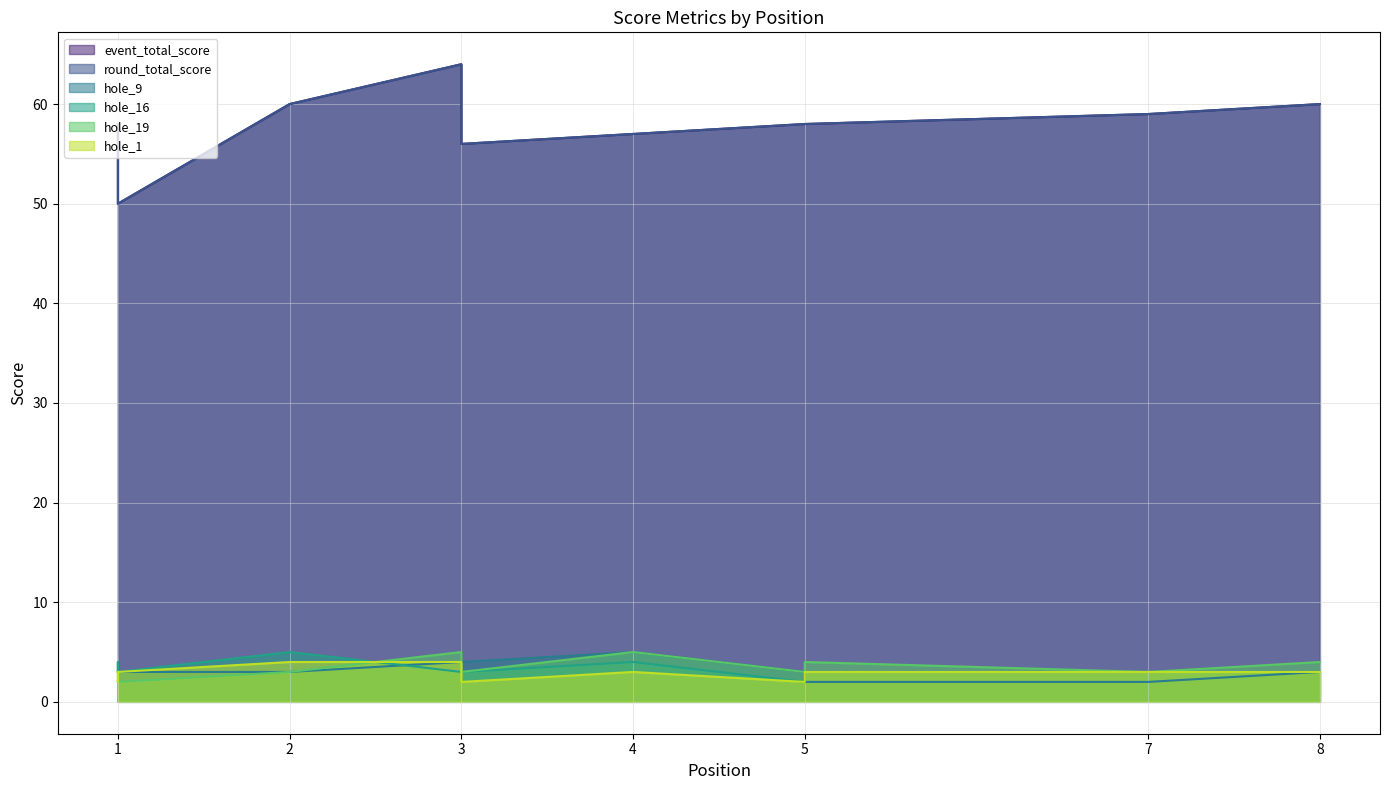

How many data points does each series have?

12